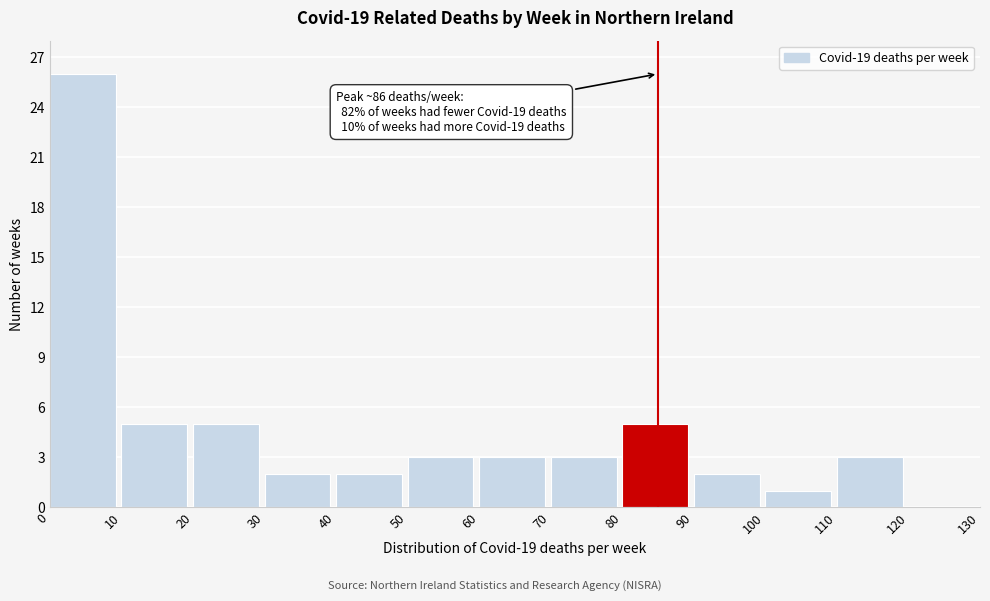

Which range on the x-axis has the tallest bar?

0 to 10